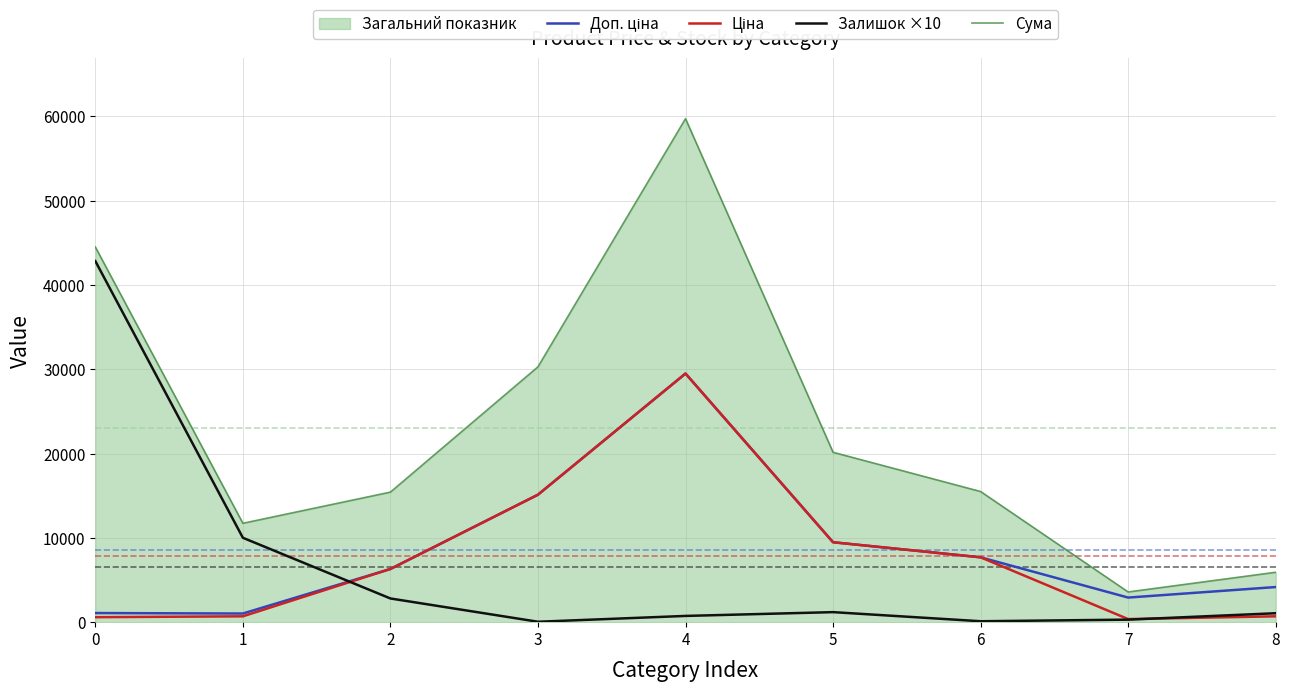

Reading left to right, transcribe all the data shown in this chart.

Доп. ціна: 1081.7	1024.6	6308.8	15120.0	29491.5	9480.1	7693.1	2917.3	4165.6
Ціна: 589.9	693.7	6308.8	15120.0	29491.5	9480.1	7693.1	364.7	694.3
Залишок ×10: 42830.0	10010.0	2810.0	50.0	740.0	1190.0	110.0	300.0	1060.0
Сума: 44501.6	11728.3	15427.5	30290.0	59723.0	20150.1	15496.3	3581.9	5919.8